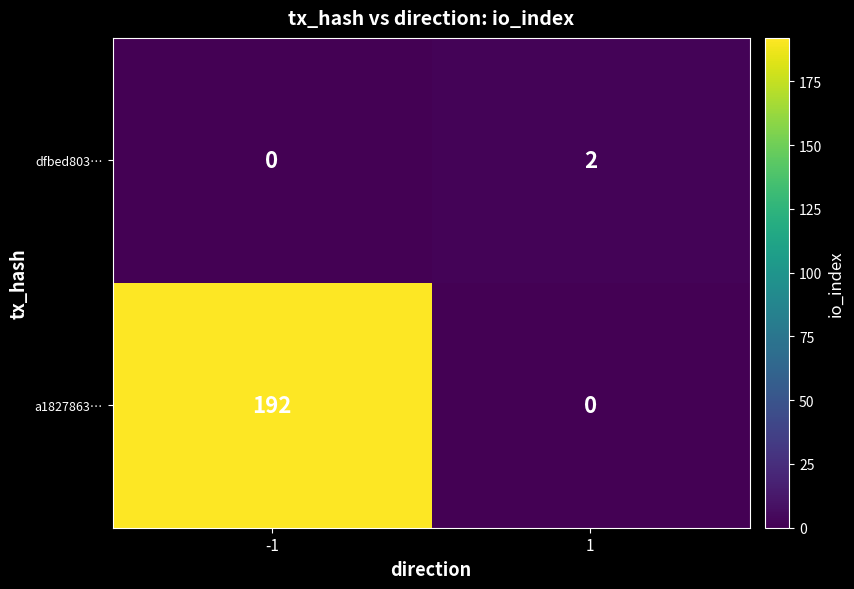

Reading left to right, transcribe all the data shown in this chart.

dfbed803…: -1=0	1=2
a1827863…: -1=192	1=0